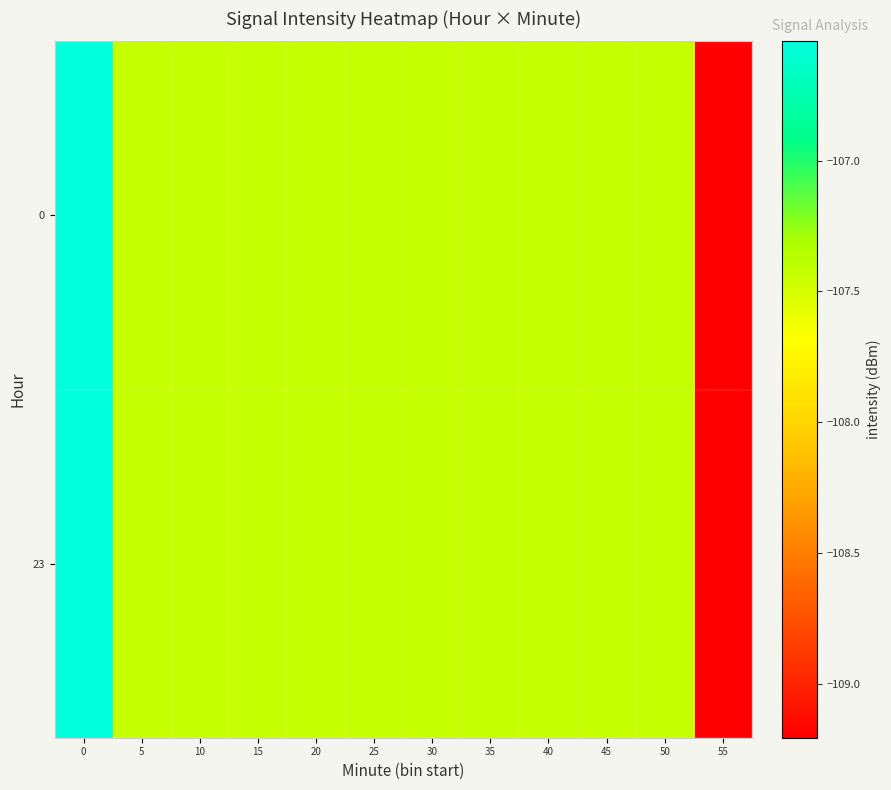

What is the total value across all series at 55?

-218.4